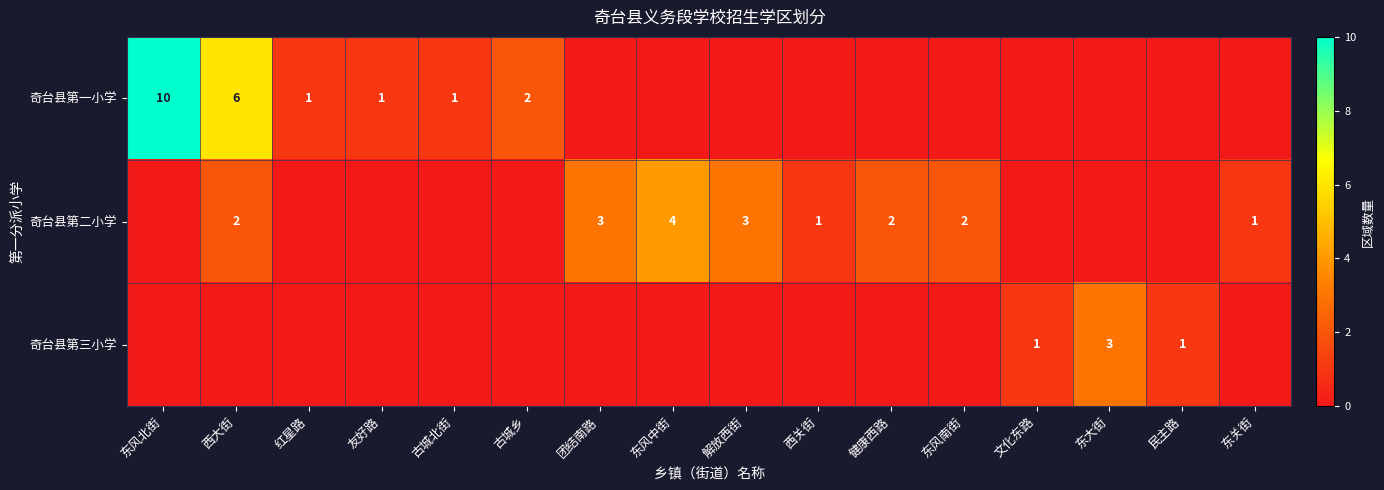

Is it true that 奇台县第一小学 equals 10 at 东风北街?

True